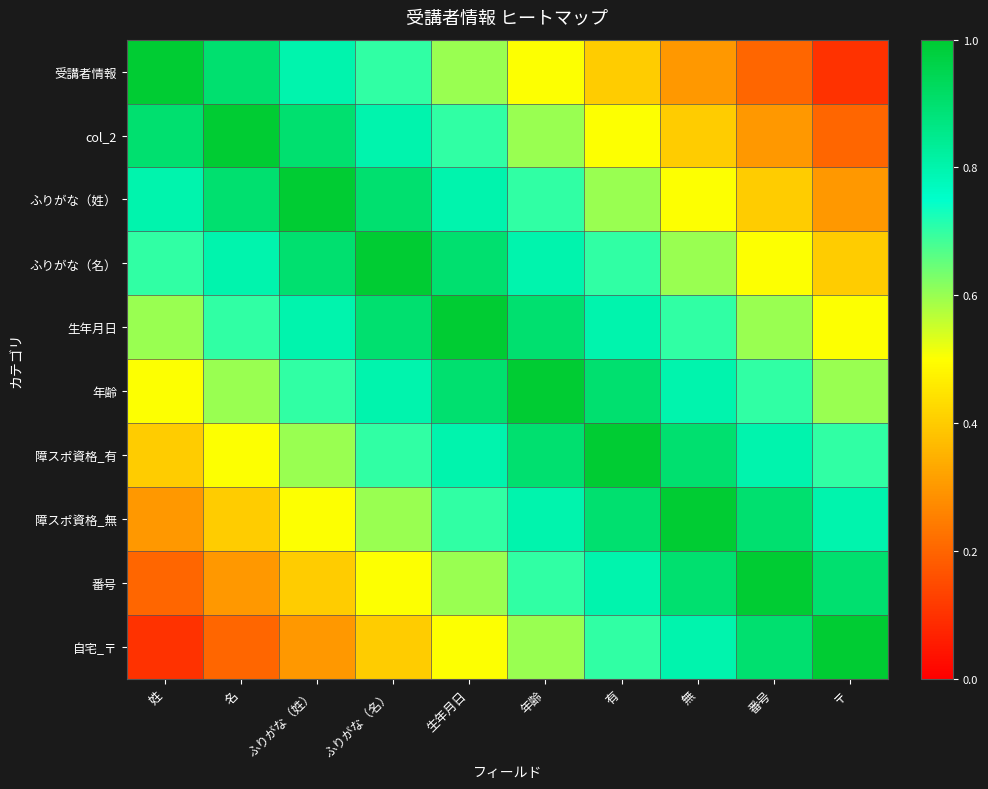

How many series are shown in this chart?

10